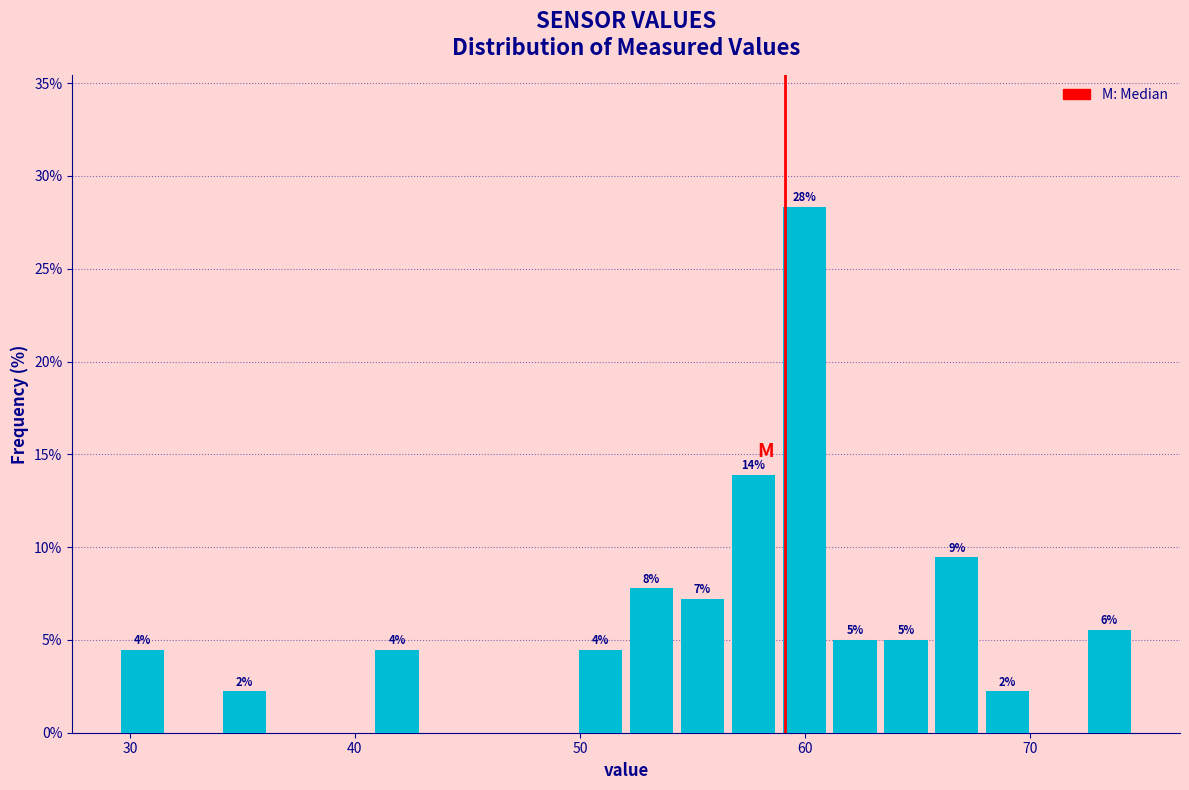

Read against the x-axis, roughly where is the centre of the tallest bar?

60